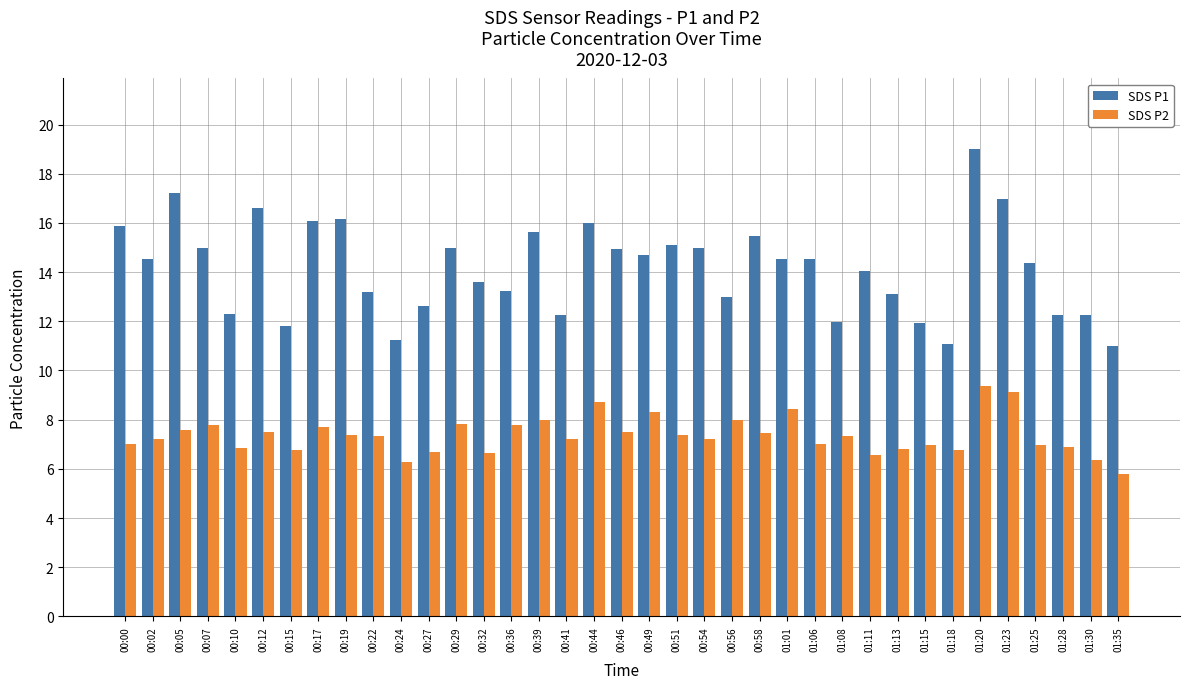

What is the greatest value displayed?

19.0